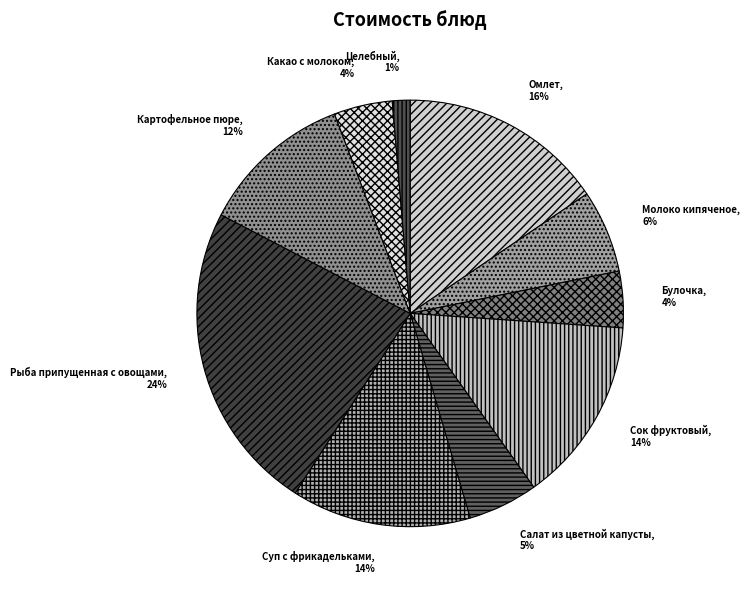

Do Рыба припущенная с овощами and Салат из цветной капусты together represent more than half of the pie?

No